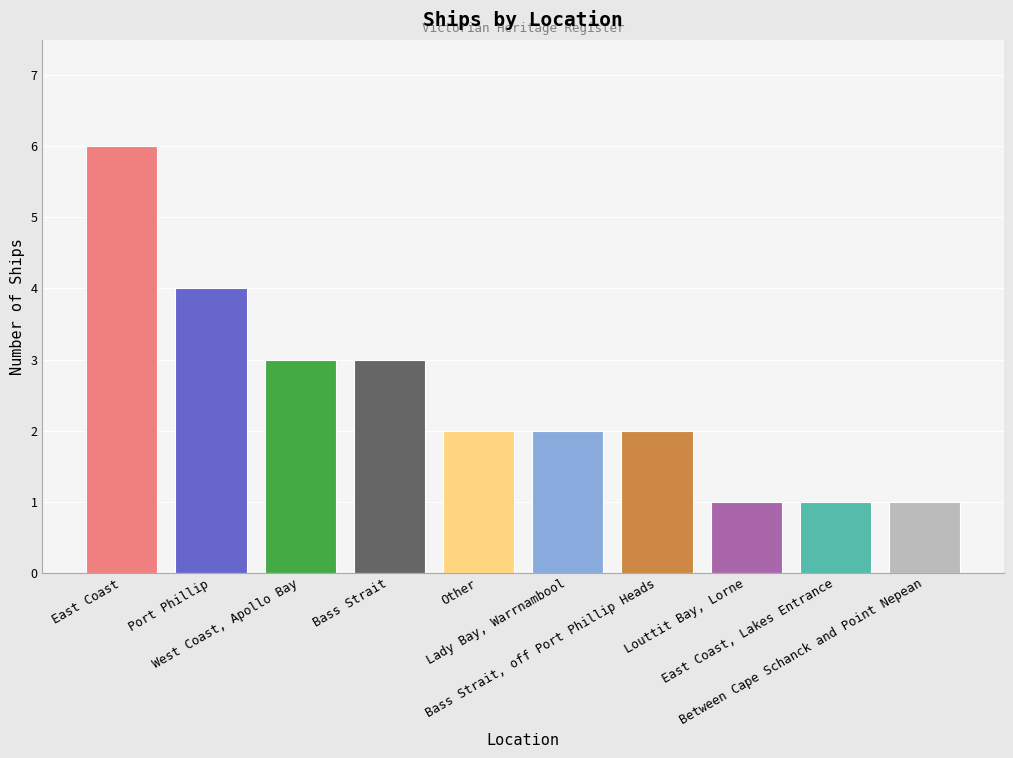

The value at Port Phillip is 2. True or false?

False